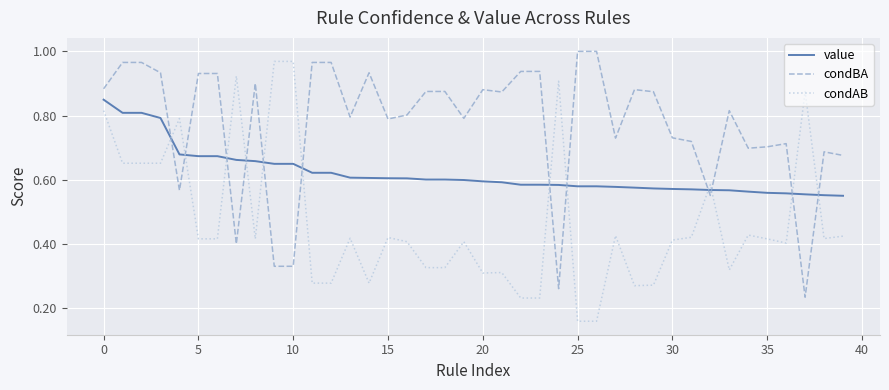

True or false: condBA and condAB cross at least once.

True